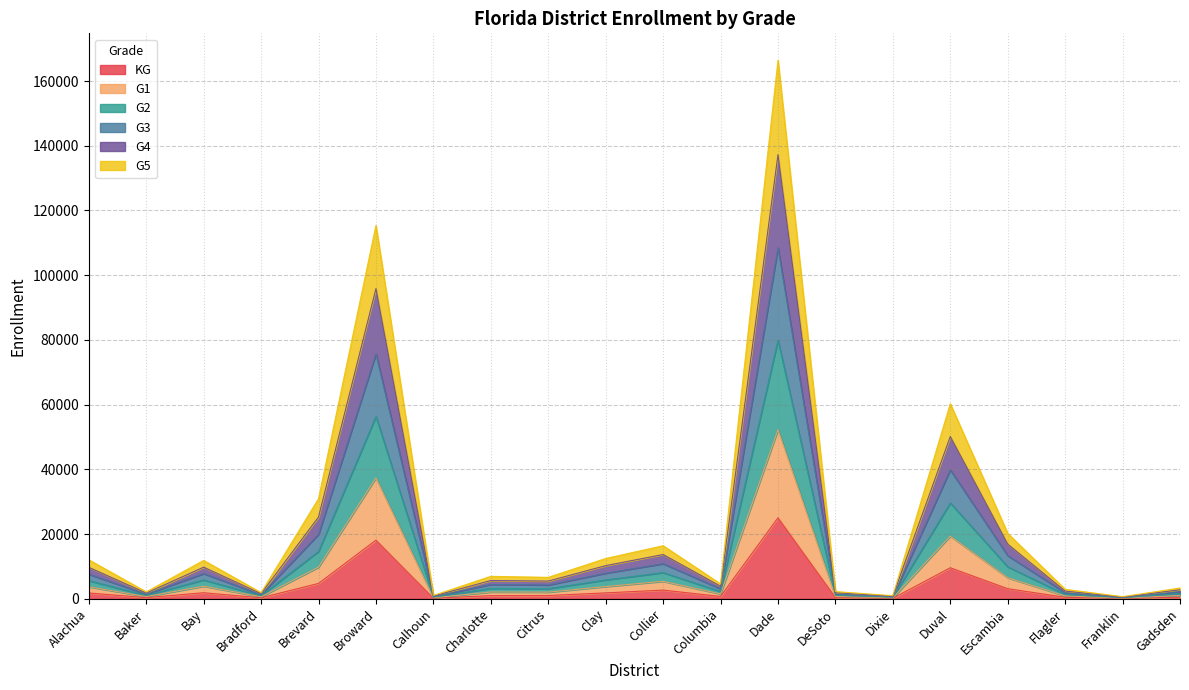

Rank the categories by G2 value from highest to lowest.

Dade, Broward, Duval, Brevard, Escambia, Collier, Clay, Bay, Alachua, Charlotte, Citrus, Columbia, Gadsden, Flagler, DeSoto, Baker, Bradford, Calhoun, Dixie, Franklin